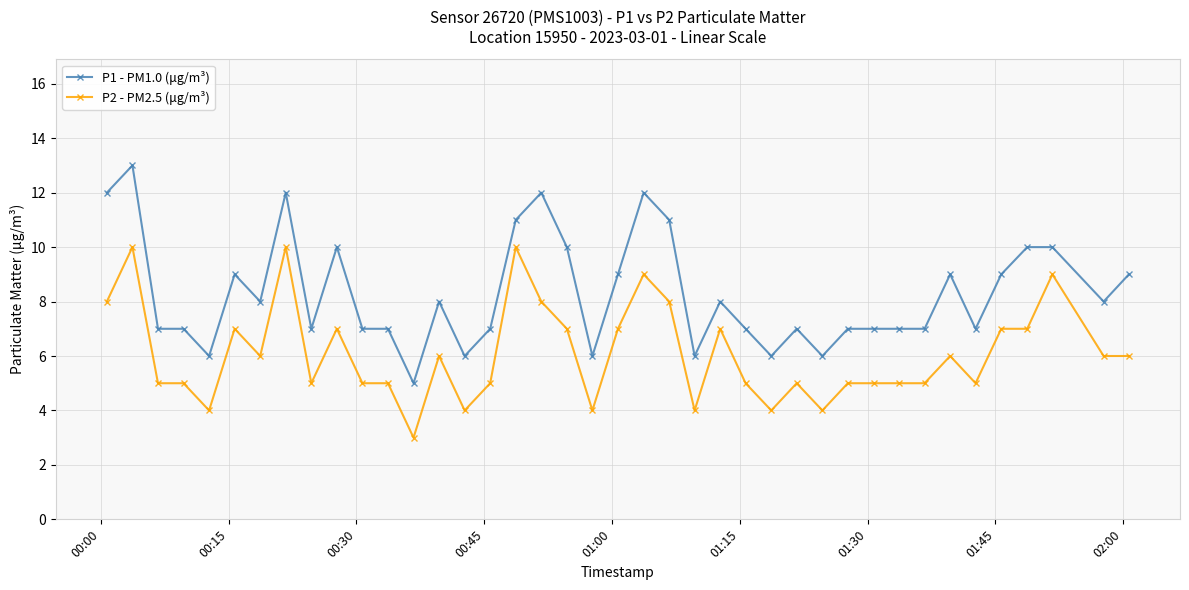

What is the greatest value displayed?

13